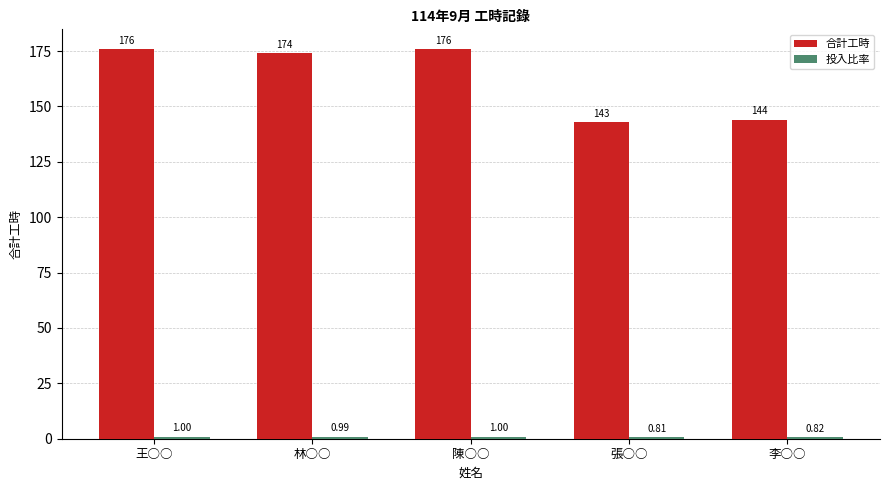

What is the average value of the 合計工時 series?

162.6